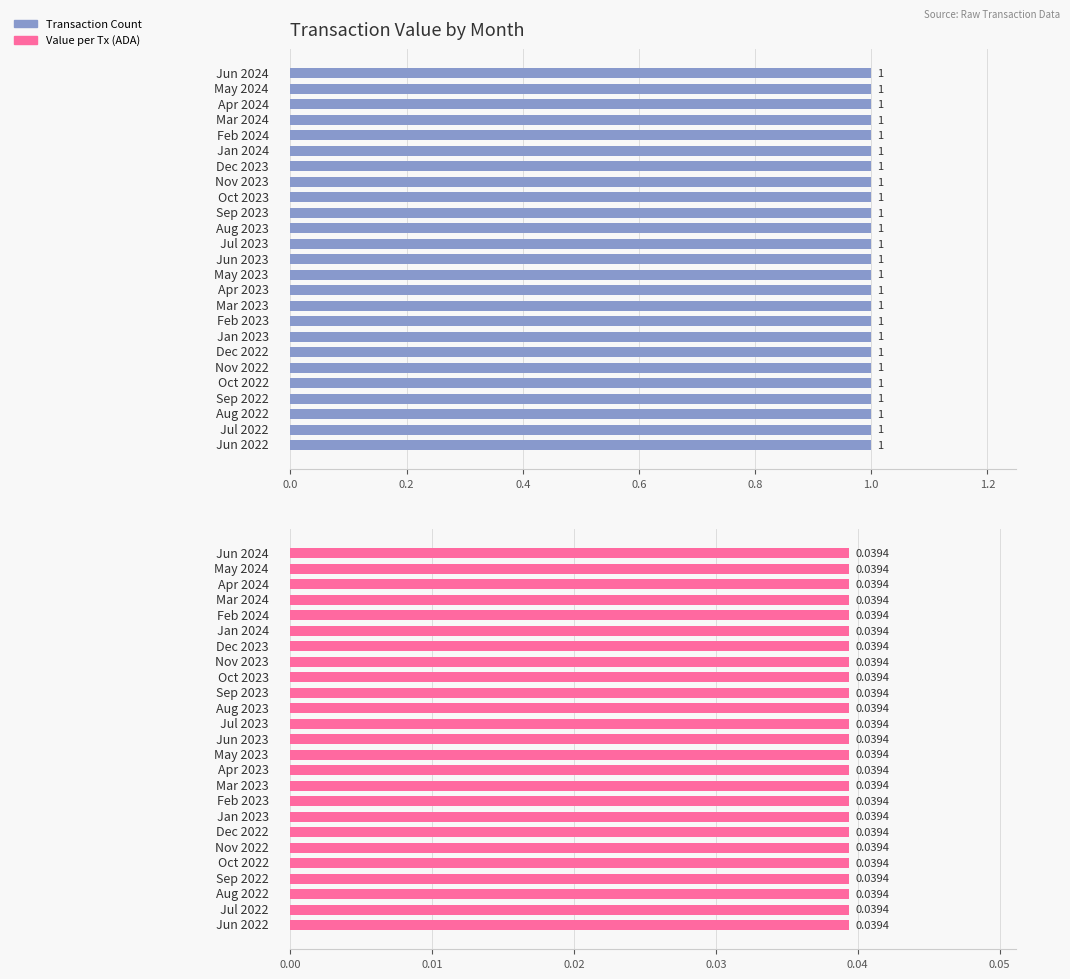

What is the total value across all series at 20?

1.0